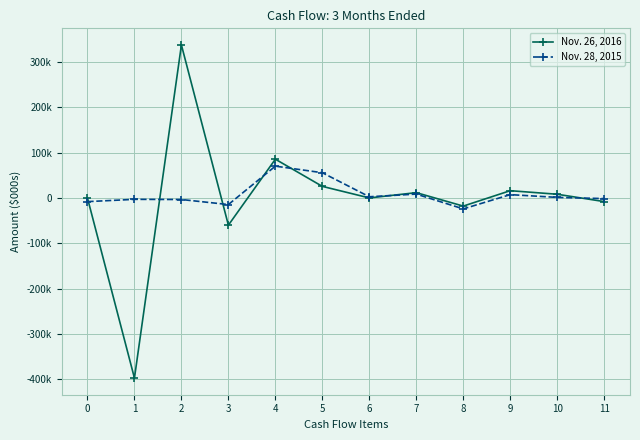

Does the chart have visible grid lines?

Yes